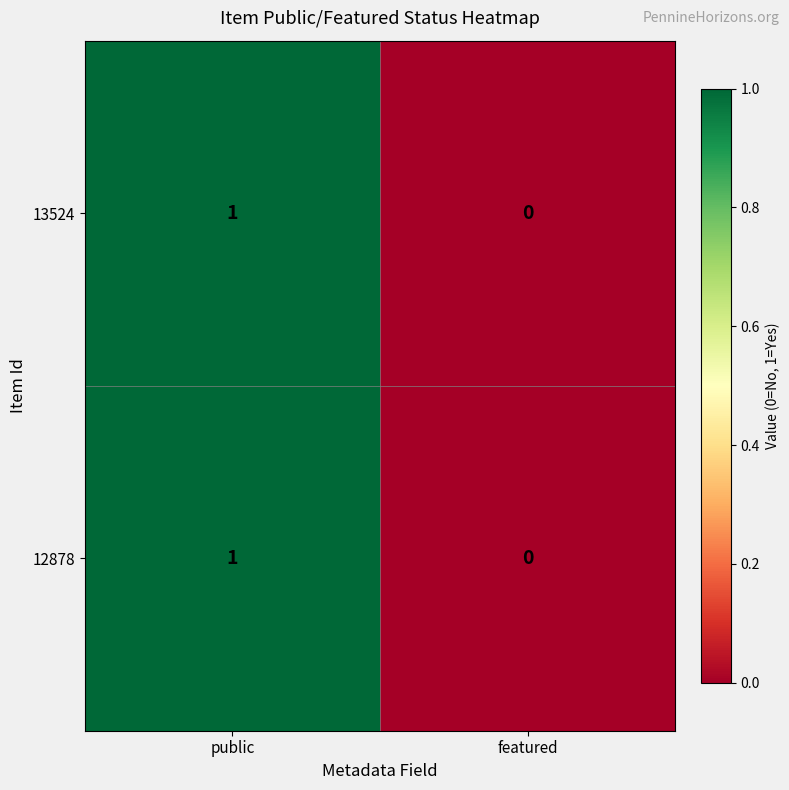

Is the value of 13524 at featured greater than the value of 12878 at public?

No